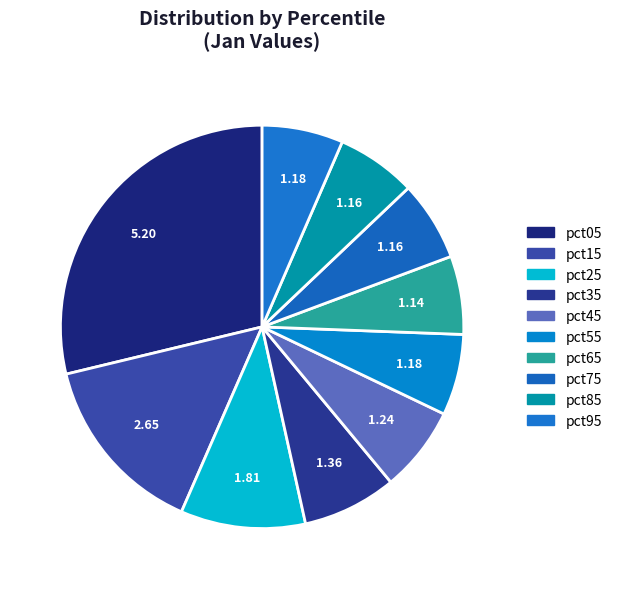

The pct45 slice represents 7% of the pie. True or false?

True